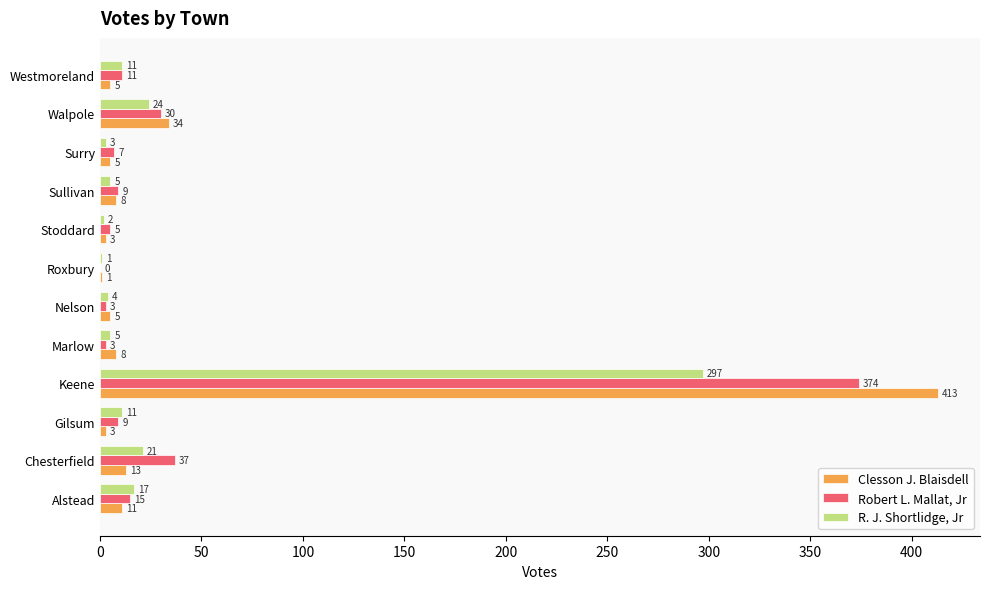

What is the sum of the Clesson J. Blaisdell values at Alstead and Chesterfield?

24